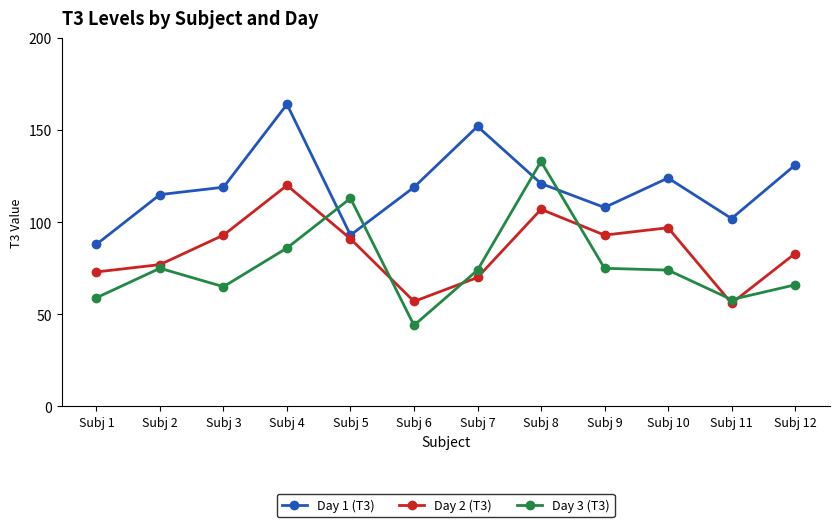

Which series has the largest range (max minus min)?

Day 3 (T3)